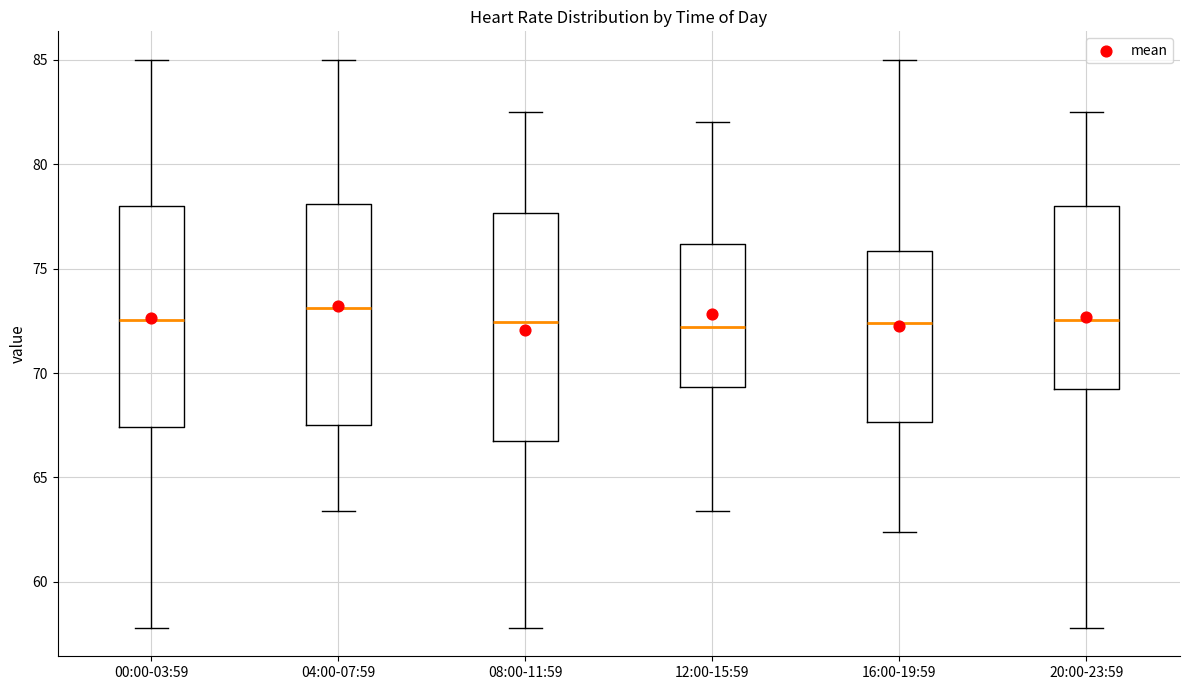

Reading left to right, transcribe this box plot: for each box, give where its median line is, the range the box spans, and where its two whiskers end, as read against the y-axis. The values are not printed on the chart, so give them approximately, as read against the axis.

00:00-03:59: median 72.5, box 67.5 to 78.0, whiskers 58.0 to 85.0
04:00-07:59: median 73.0, box 67.5 to 78.0, whiskers 63.5 to 85.0
08:00-11:59: median 72.5, box 66.5 to 77.5, whiskers 58.0 to 82.5
12:00-15:59: median 72.0, box 69.5 to 76.0, whiskers 63.5 to 82.0
16:00-19:59: median 72.5, box 67.5 to 76.0, whiskers 62.5 to 85.0
20:00-23:59: median 72.5, box 69.0 to 78.0, whiskers 58.0 to 82.5